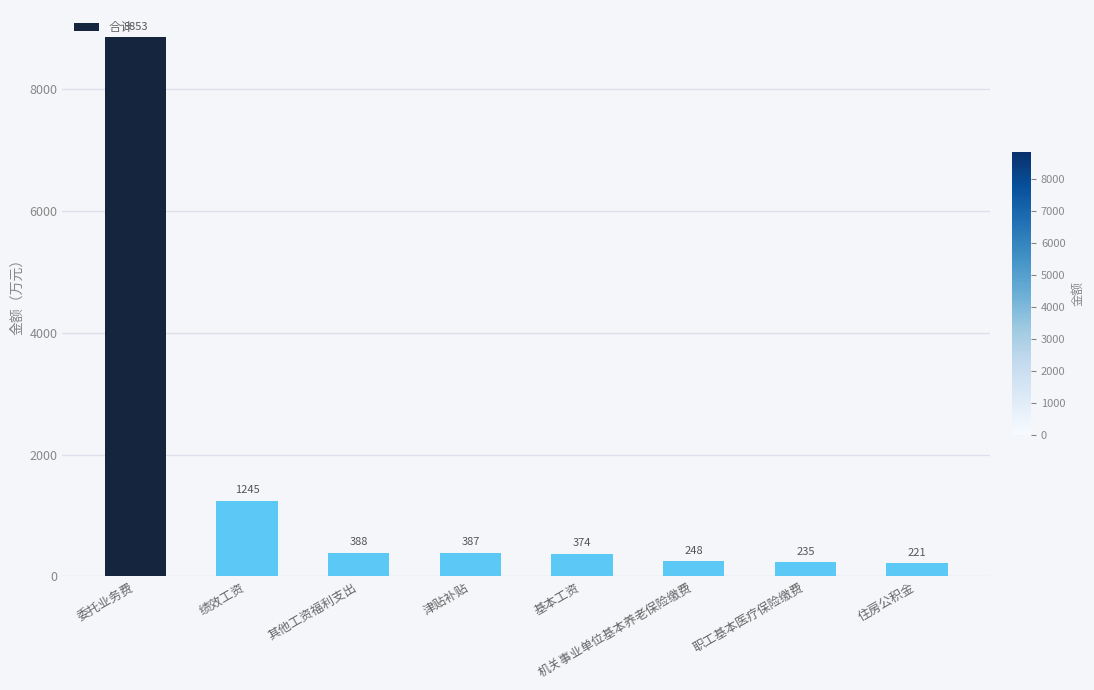

At which category does the chart reach its peak across all series?

委托业务费